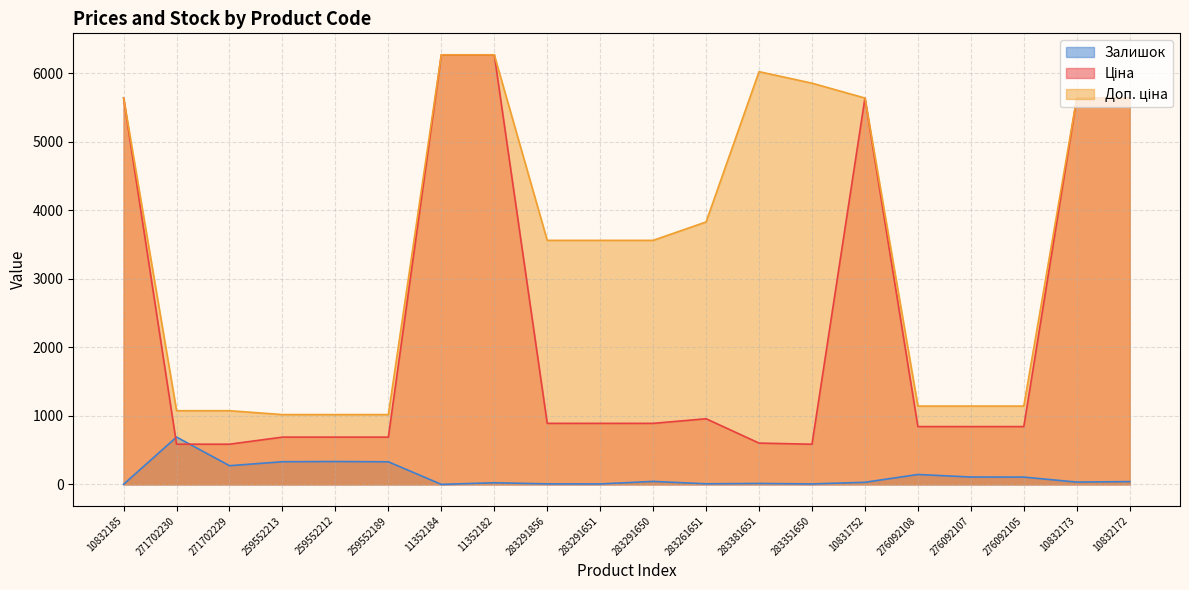

Which series has the largest total across all categories?

Доп. ціна